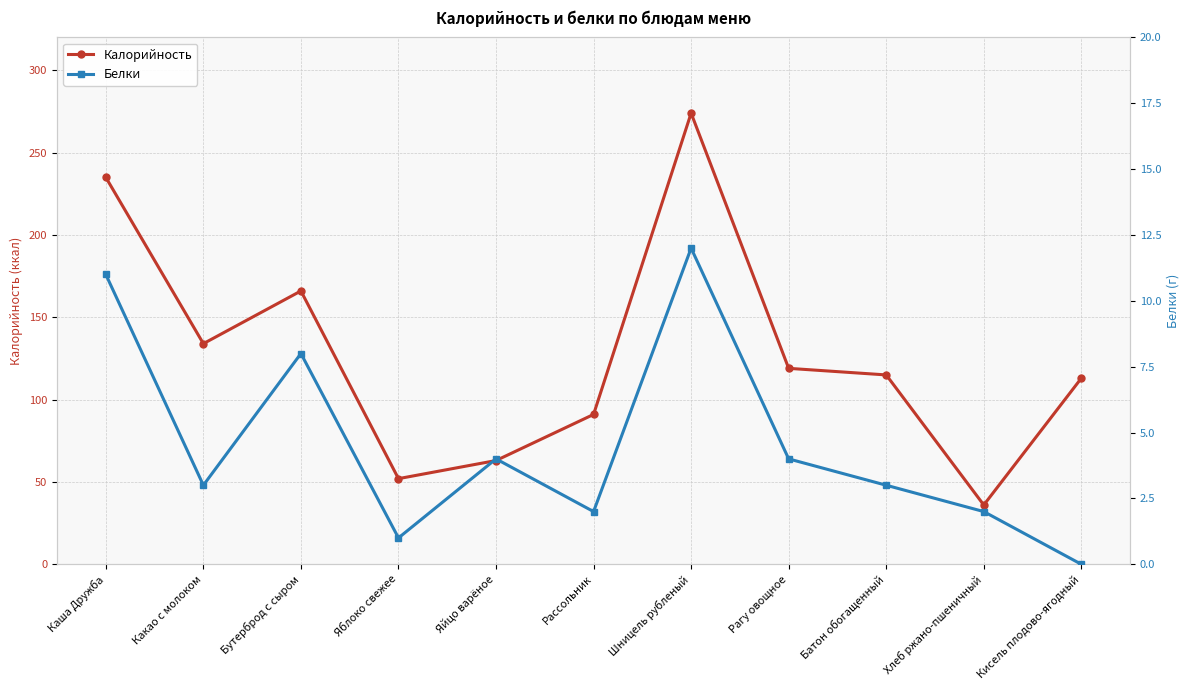

Reading left to right, transcribe all the data shown in this chart.

Калорийность: Каша Дружба=235	Какао с молоком=134	Бутерброд с сыром=166	Яблоко свежее=52	Яйцо варёное=63	Рассольник=91	Шницель рубленый=274	Рагу овощное=119	Батон обогащенный=115	Хлеб ржано-пшеничный=36	Кисель плодово-ягодный=113
Белки: Каша Дружба=11	Какао с молоком=3	Бутерброд с сыром=8	Яблоко свежее=1	Яйцо варёное=4	Рассольник=2	Шницель рубленый=12	Рагу овощное=4	Батон обогащенный=3	Хлеб ржано-пшеничный=2	Кисель плодово-ягодный=0